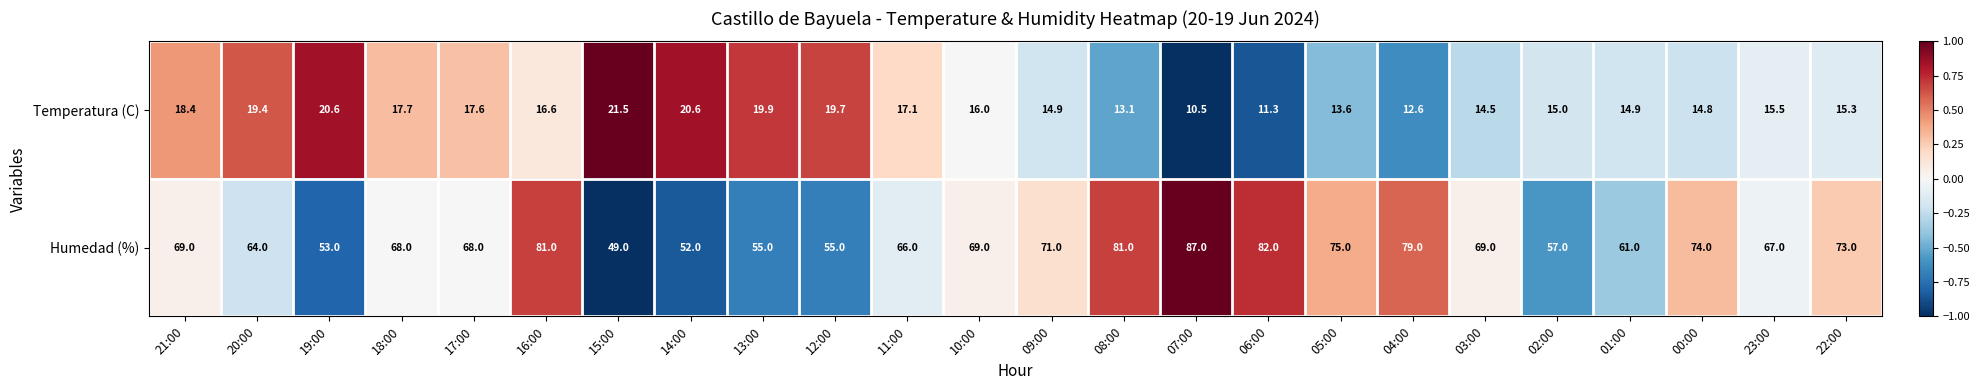

What is the difference between the highest and lowest values at 09:00?

56.1